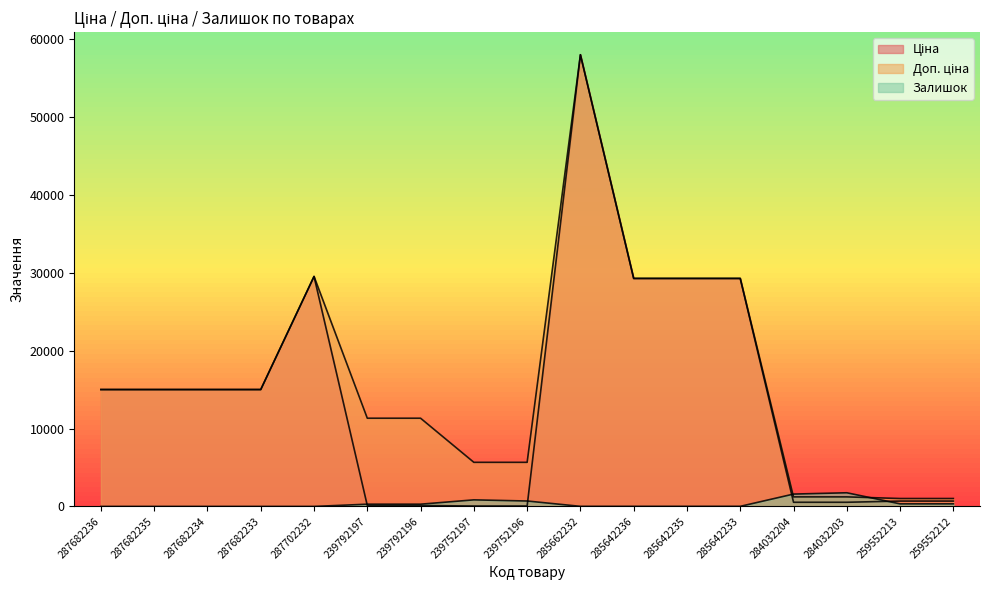

Is it true that Ціна equals 56.7 at 239752197?

True